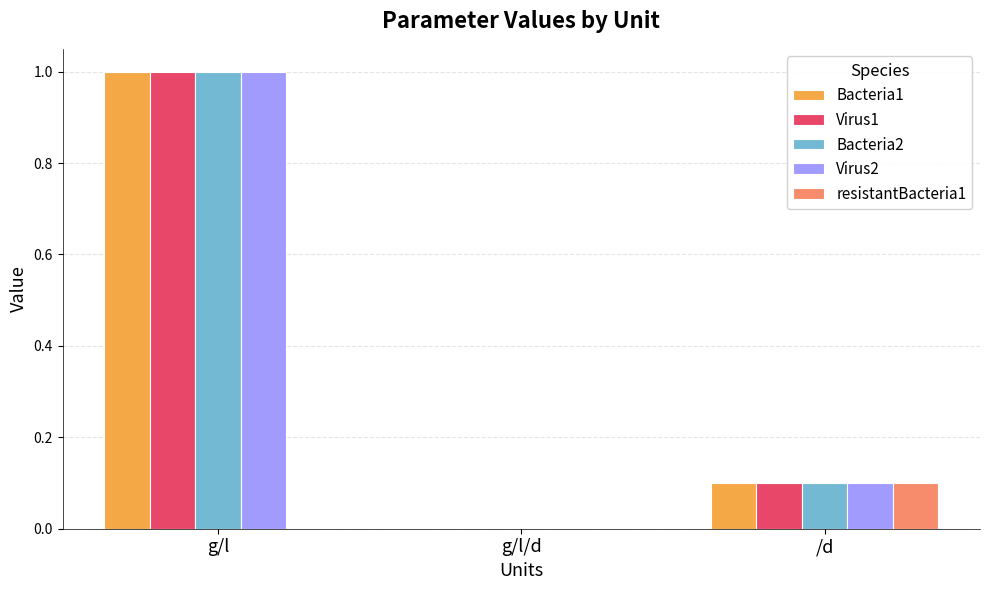

Is it true that Bacteria1 equals 1.0 at g/l?

True